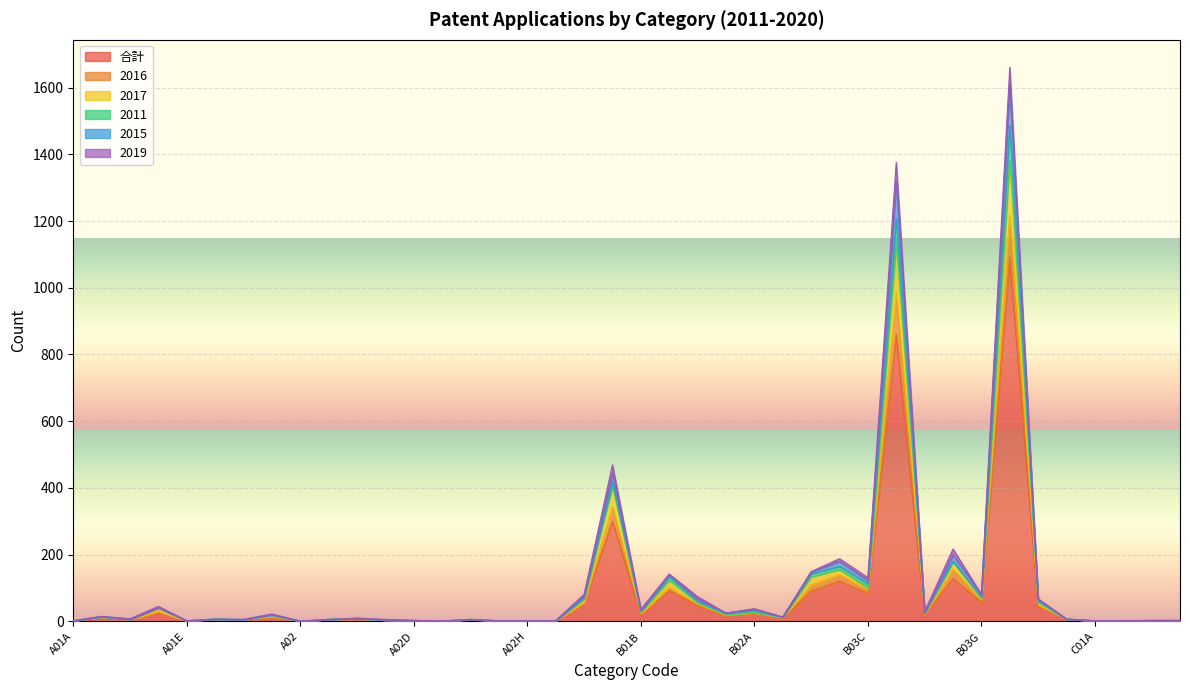

What are all the series names shown in the legend?

合計, 2016, 2017, 2011, 2015, 2019